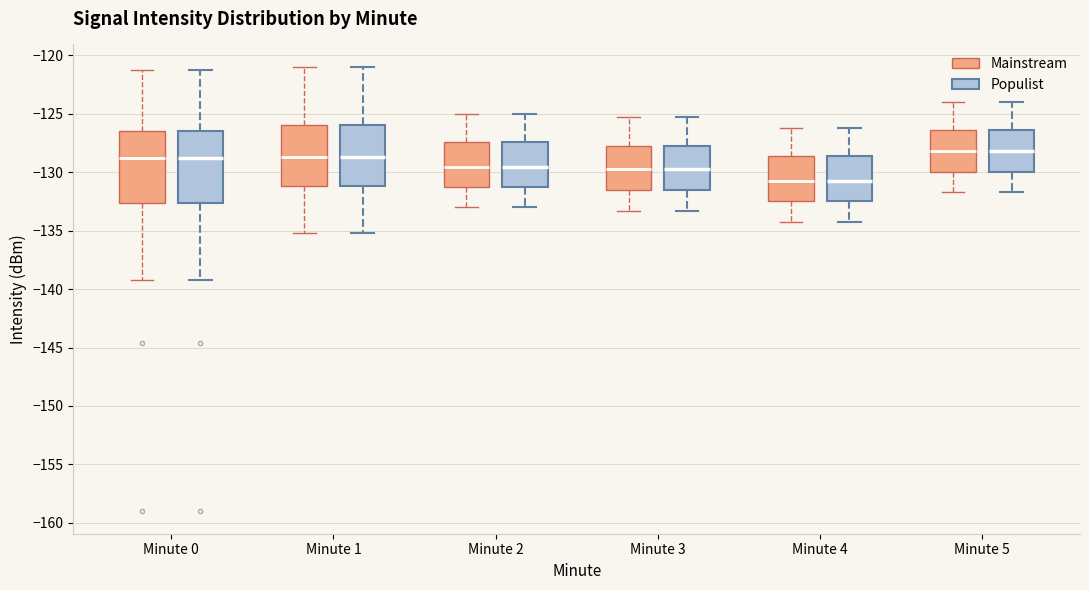

Reading left to right, read every box against the y-axis: the position of its median line, the range the box covers, and the ends of its whiskers. The values are not printed on the chart, so give them approximately, as read against the axis.

Minute 0 (Mainstream): median -129.0, box -132.5 to -126.5, whiskers -139.0 to -121.0
Minute 0 (Populist): median -129.0, box -132.5 to -126.5, whiskers -139.0 to -121.0
Minute 1 (Mainstream): median -128.5, box -131.0 to -126.0, whiskers -135.0 to -121.0
Minute 1 (Populist): median -128.5, box -131.0 to -126.0, whiskers -135.0 to -121.0
Minute 2 (Mainstream): median -129.5, box -131.5 to -127.5, whiskers -133.0 to -125.0
Minute 2 (Populist): median -129.5, box -131.5 to -127.5, whiskers -133.0 to -125.0
Minute 3 (Mainstream): median -129.5, box -131.5 to -127.5, whiskers -133.5 to -125.0
Minute 3 (Populist): median -129.5, box -131.5 to -127.5, whiskers -133.5 to -125.0
Minute 4 (Mainstream): median -130.5, box -132.5 to -128.5, whiskers -134.0 to -126.0
Minute 4 (Populist): median -130.5, box -132.5 to -128.5, whiskers -134.0 to -126.0
Minute 5 (Mainstream): median -128.0, box -130.0 to -126.5, whiskers -131.5 to -124.0
Minute 5 (Populist): median -128.0, box -130.0 to -126.5, whiskers -131.5 to -124.0